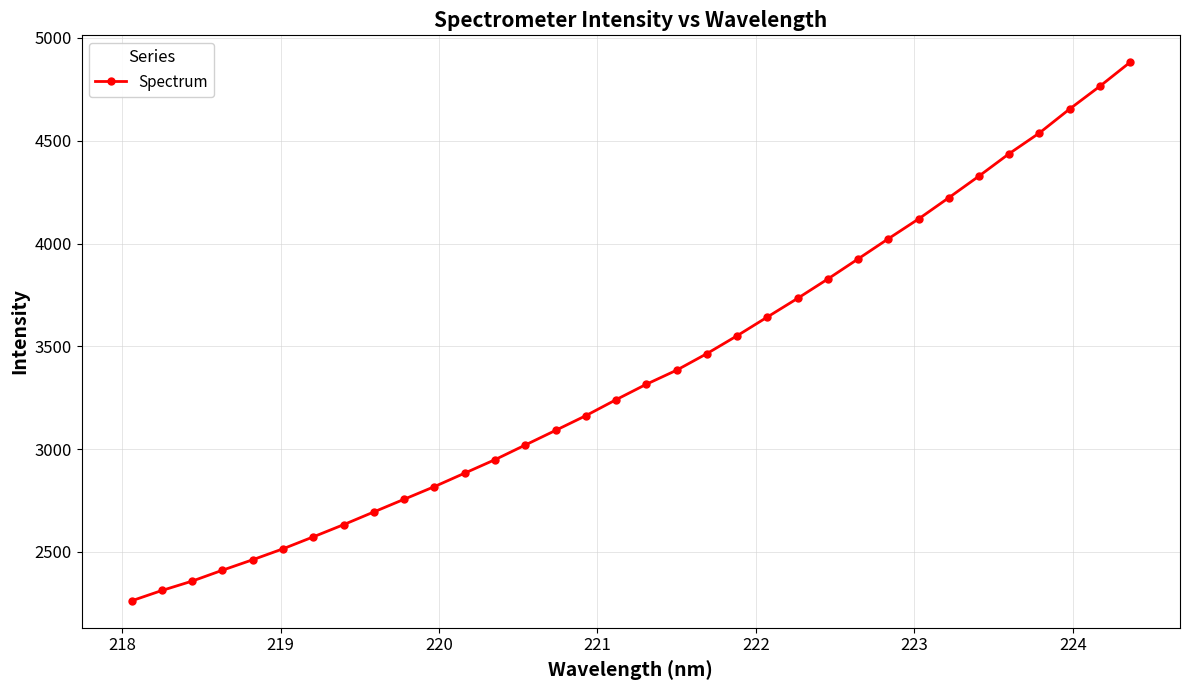

Does the chart have visible grid lines?

Yes